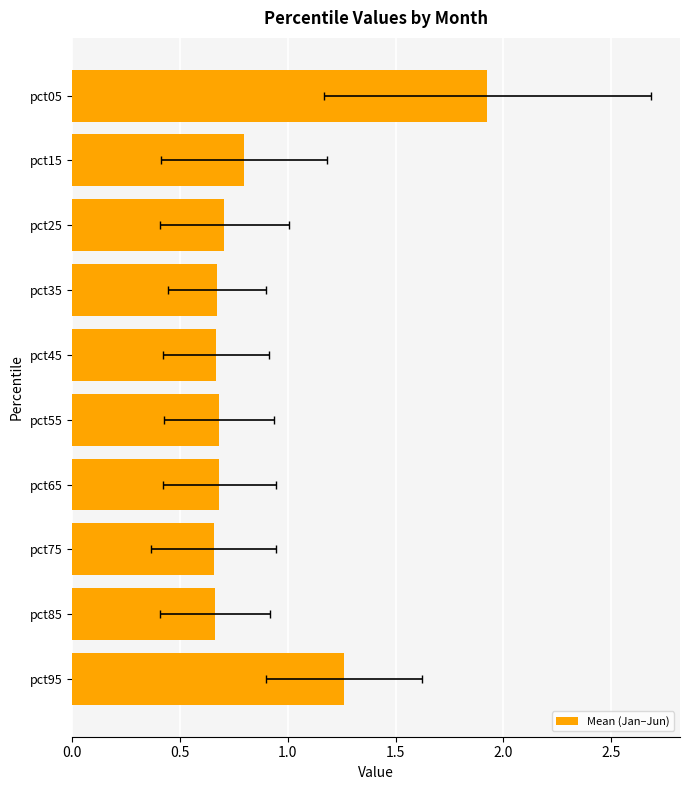

The chart shows a value of 1.2 at pct25. True or false?

False